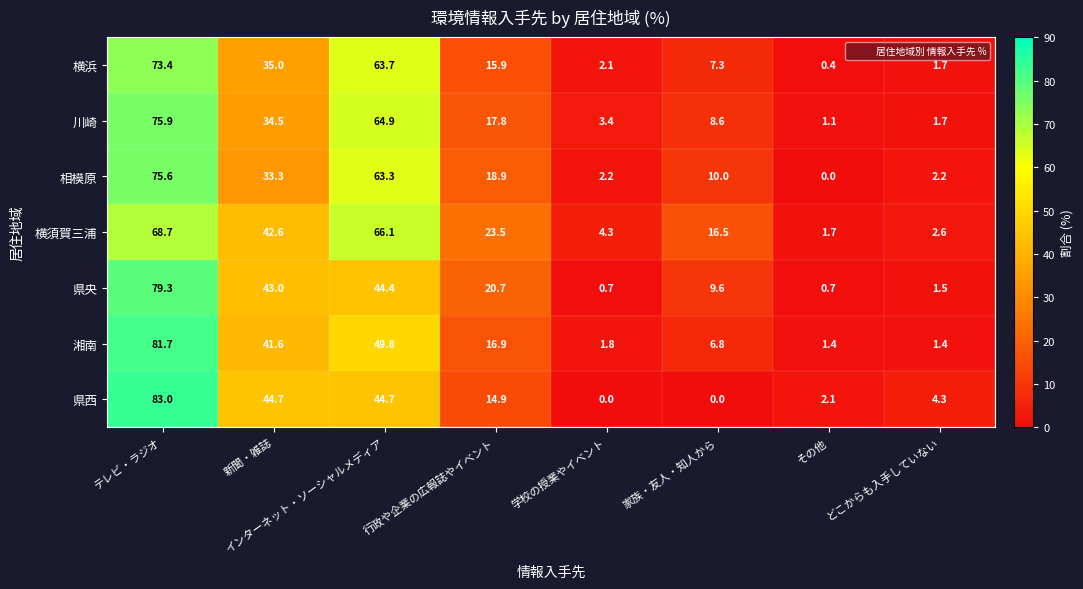

What is the maximum value shown in the chart?

83.0